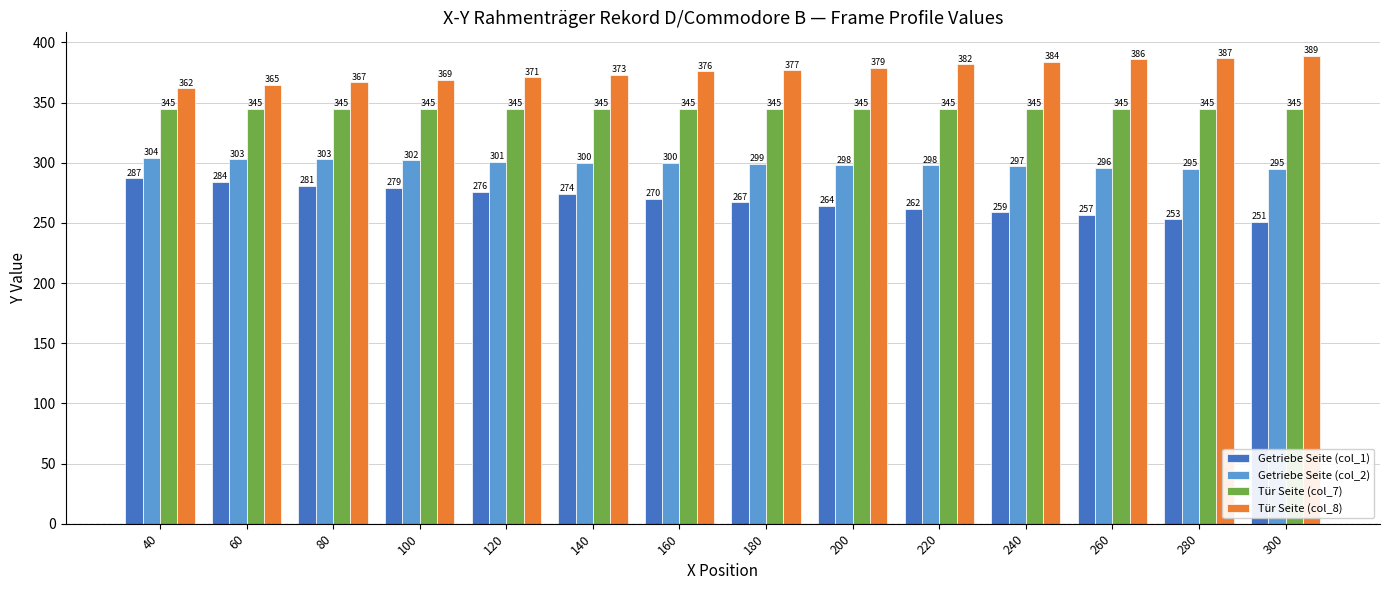

How many bars are there in total?

56